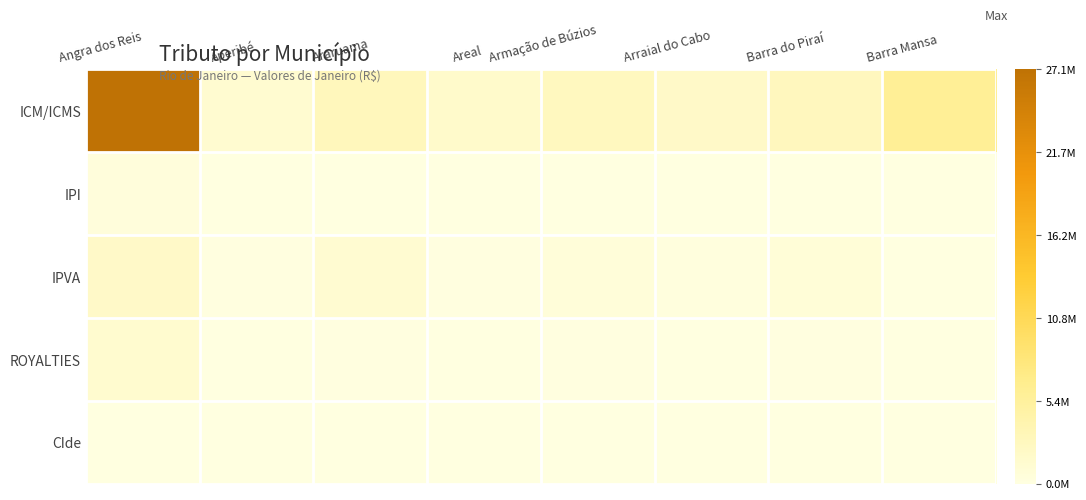

At which category does the chart reach its peak across all series?

Angra dos Reis